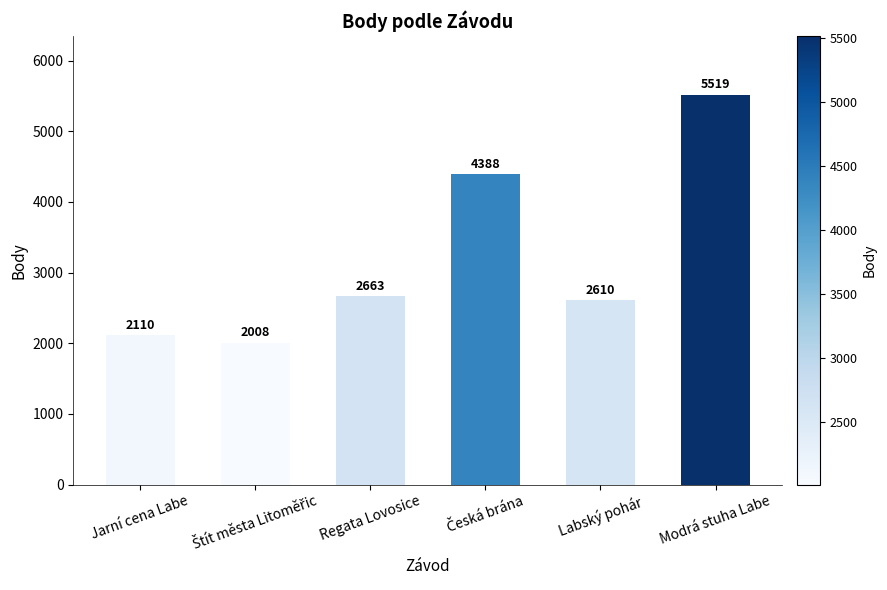

Reading left to right, list all the values displayed in this chart.

2110	2008	2663	4388	2610	5519